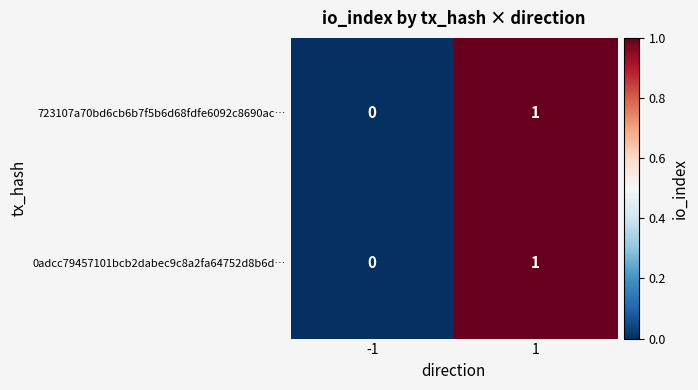

Reading left to right, what are all the values shown in this chart?

723107a70bd6cb6b7f5b6d68fdfe6092c8690ac…: 0	1
0adcc79457101bcb2dabec9c8a2fa64752d8b6d…: 0	1